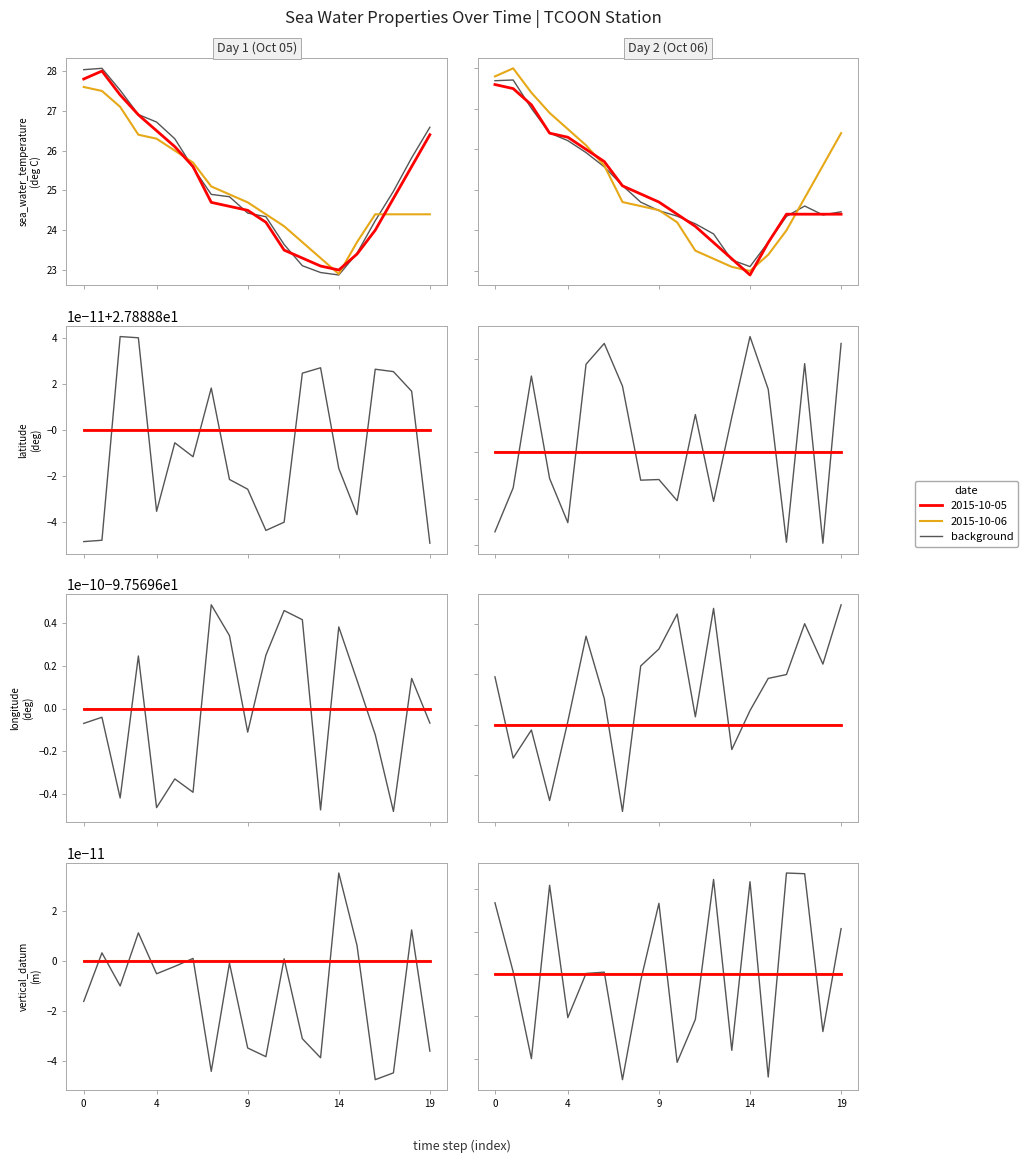

What is the value of the longitude point at the 1st from the left?

-97.6